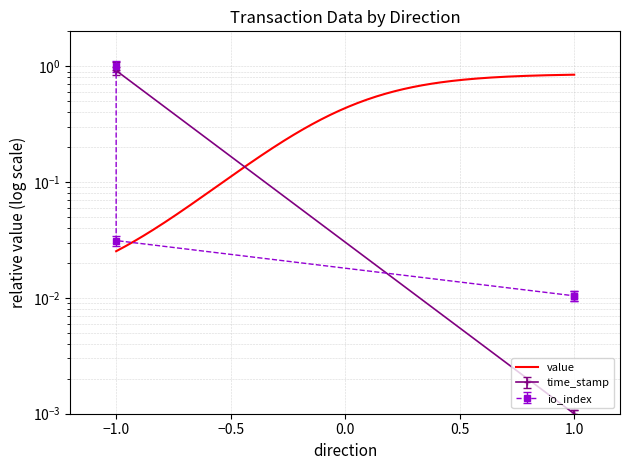

What is the difference between the highest and lowest values at 1?

0.9